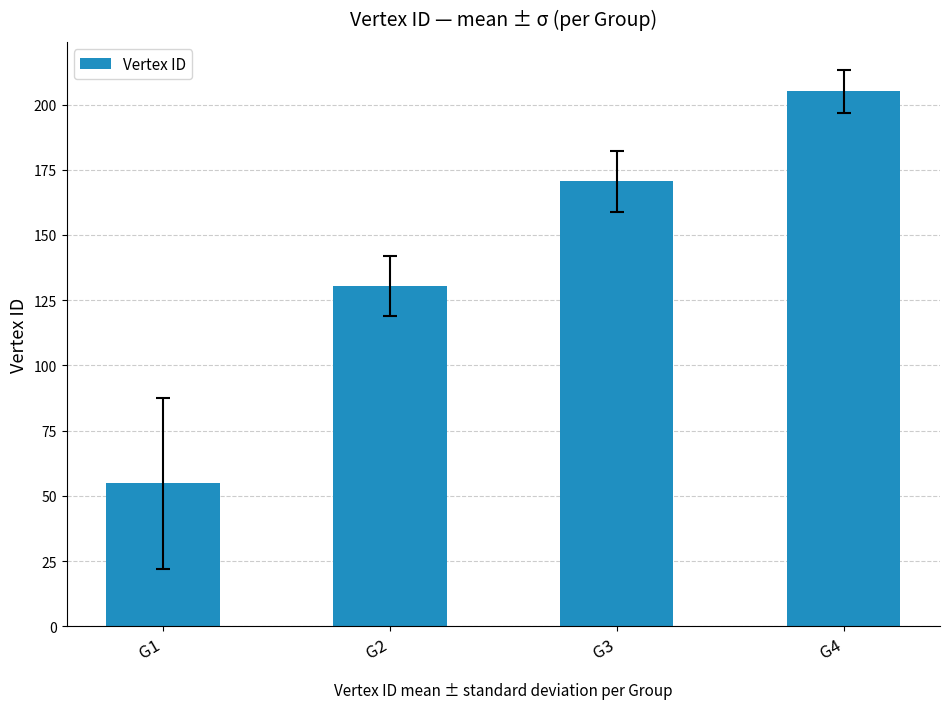

What is the smallest value displayed?

54.8